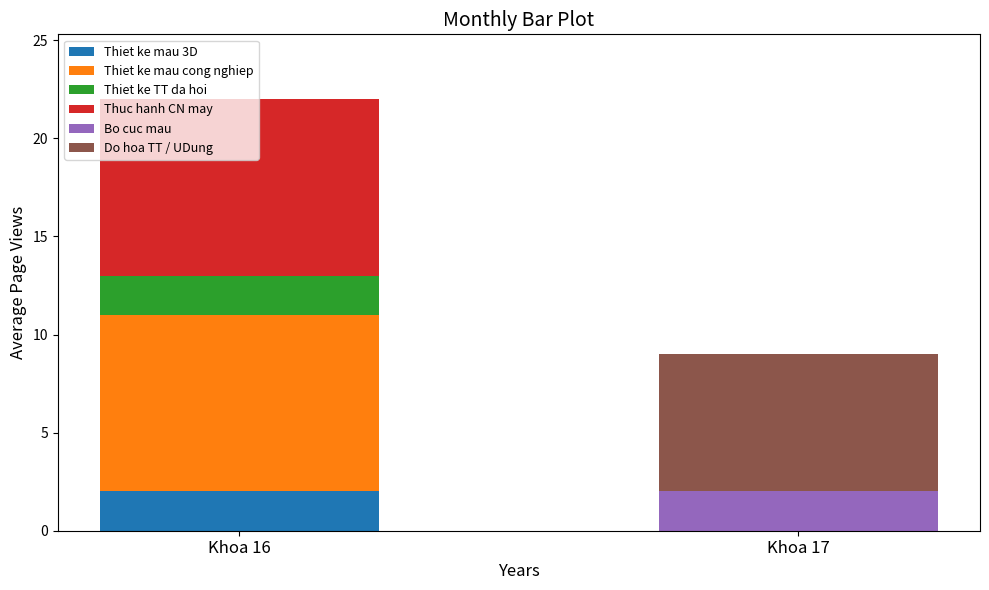

What is the total value across all series at Khoa 16?

22